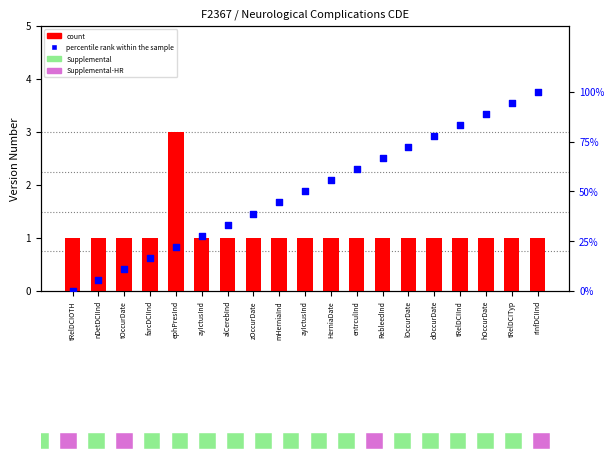

Which series has the largest total across all categories?

percentile rank within the sample